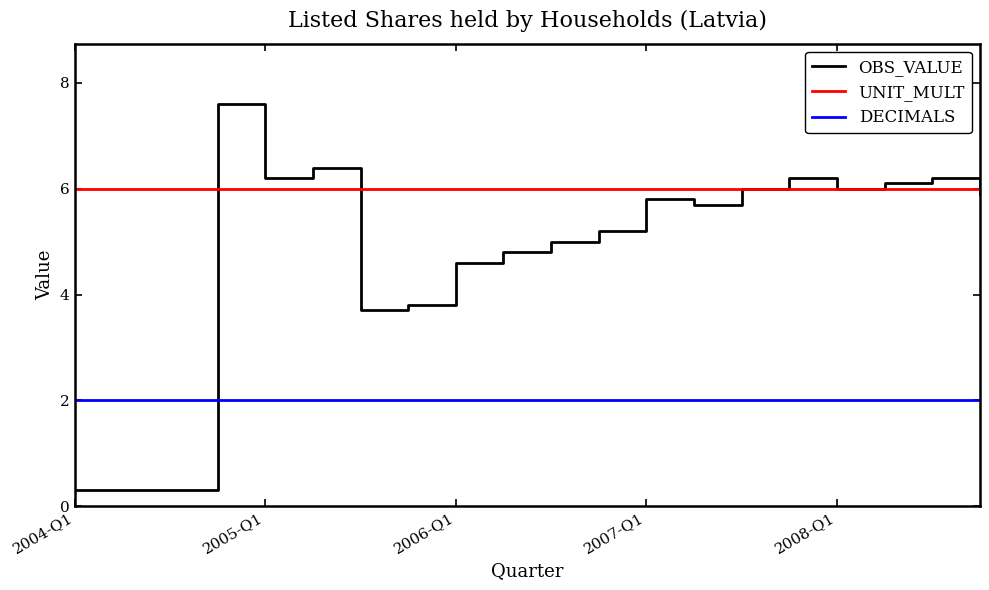

Rank the series by their maximum value, from highest to lowest.

OBS_VALUE, UNIT_MULT, DECIMALS